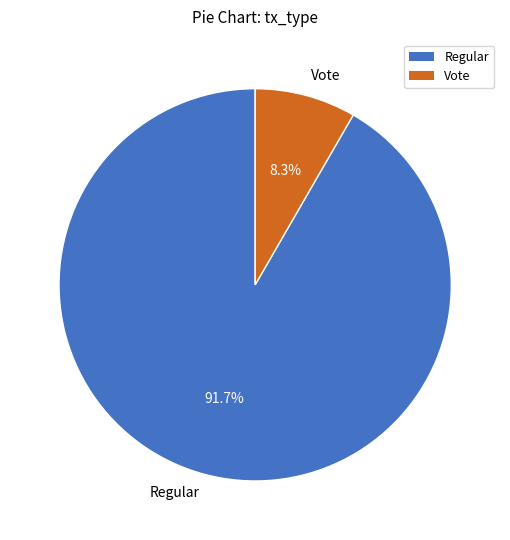

To the nearest percent, what is the difference between the Vote and Regular slice percentages?

83%